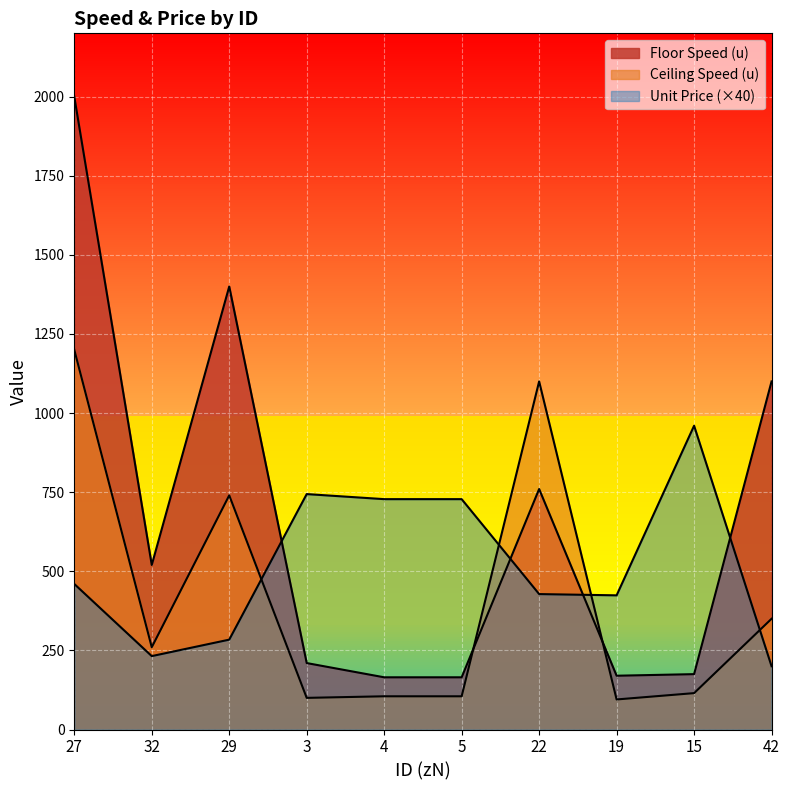

What is the value of the Unit Price point at the 1st from the left?

460